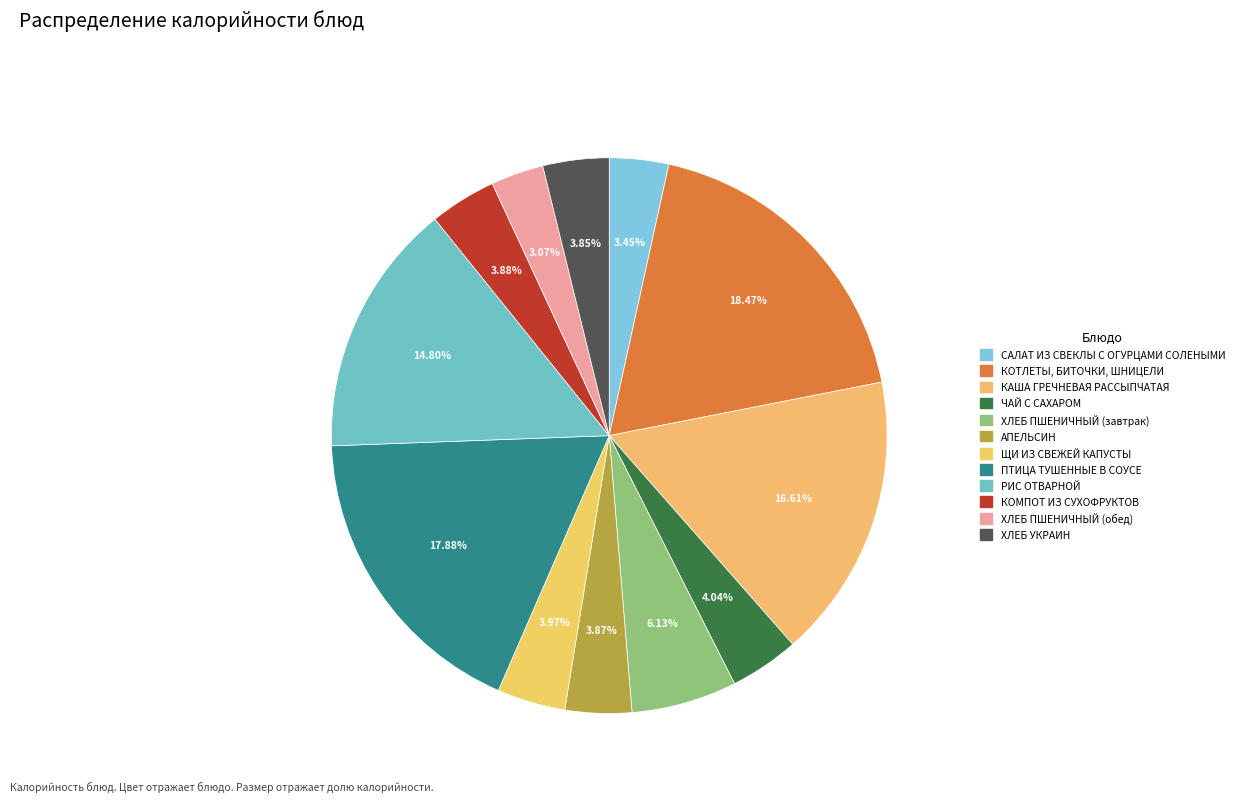

True or false: АПЕЛЬСИН accounts for 4% of the total.

True